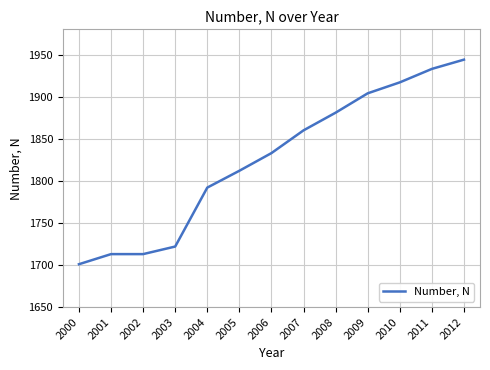

What is the change in value from 2007 to 2012?

+84